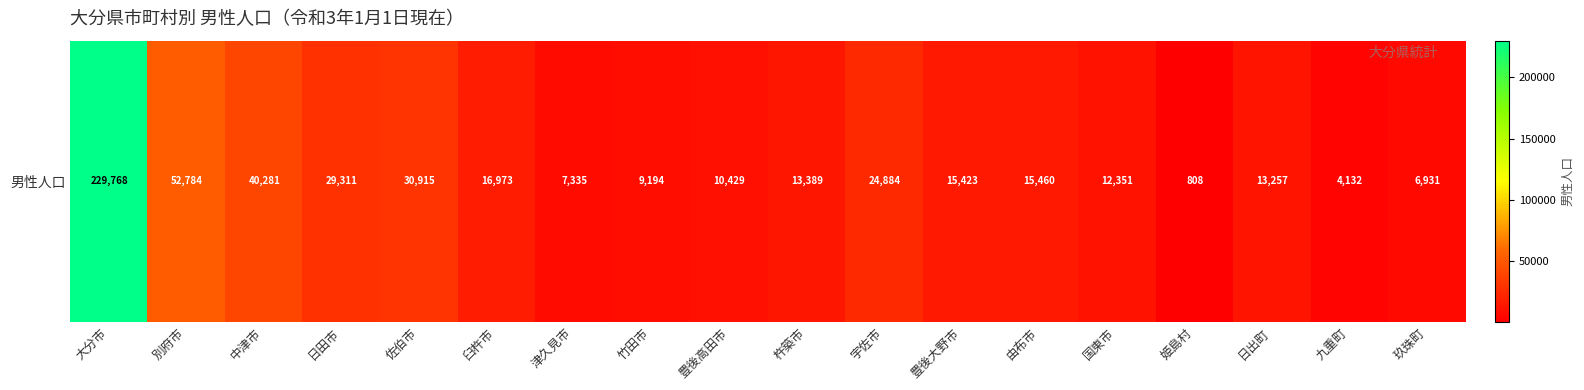

Reading left to right, list all the values displayed in this chart.

229768	52784	40281	29311	30915	16973	7335	9194	10429	13389	24884	15423	15460	12351	808	13257	4132	6931